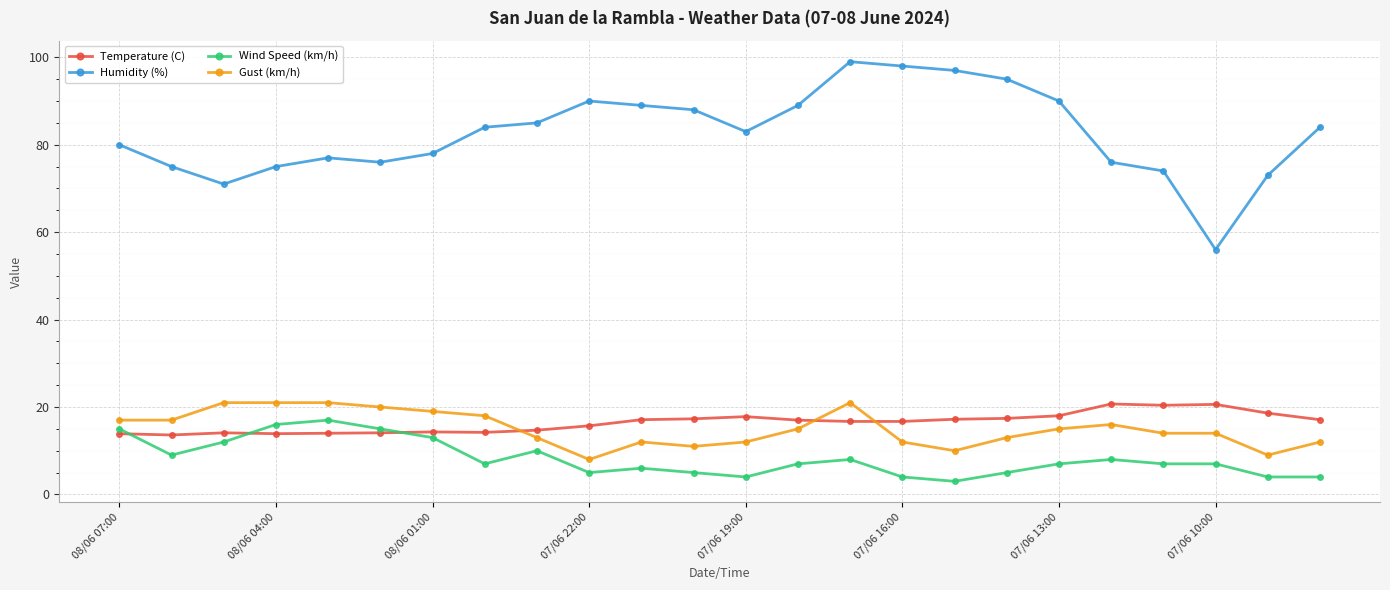

Count the number of data series in this chart.

4